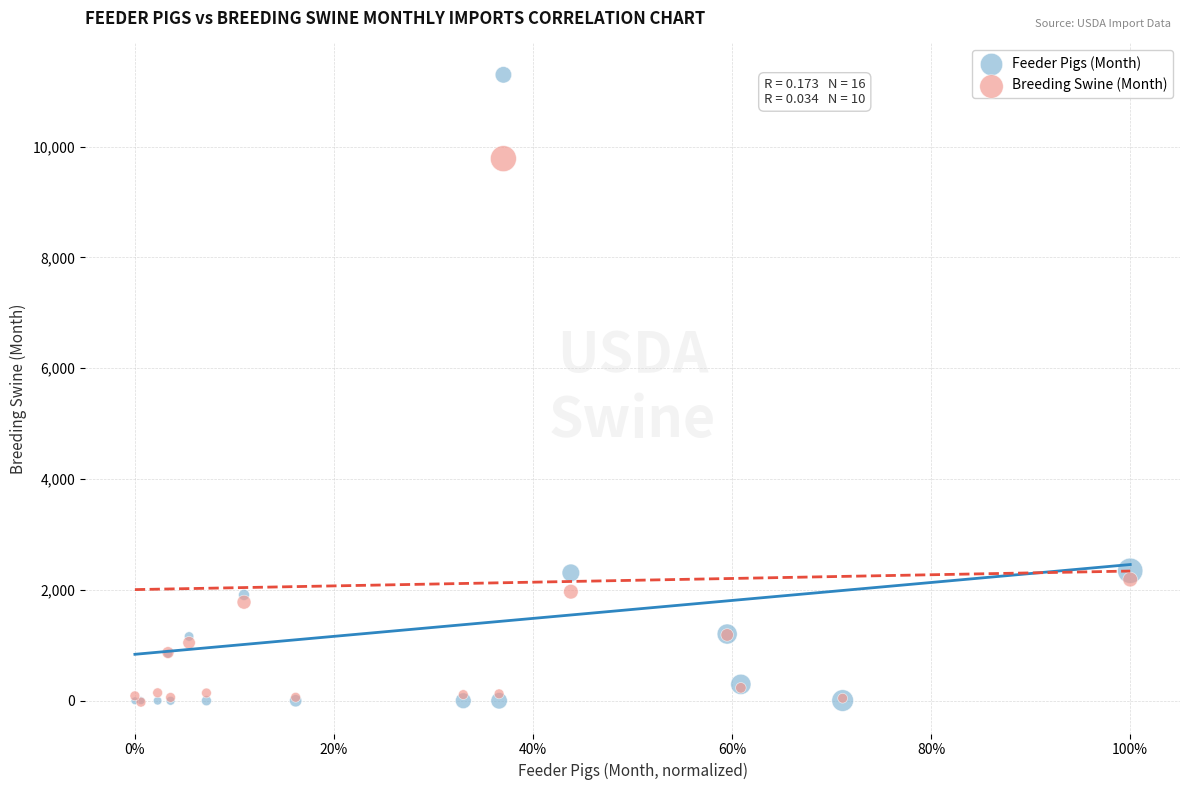

Which series has the largest Y range (max minus min)?

Feeder Pigs (Month)